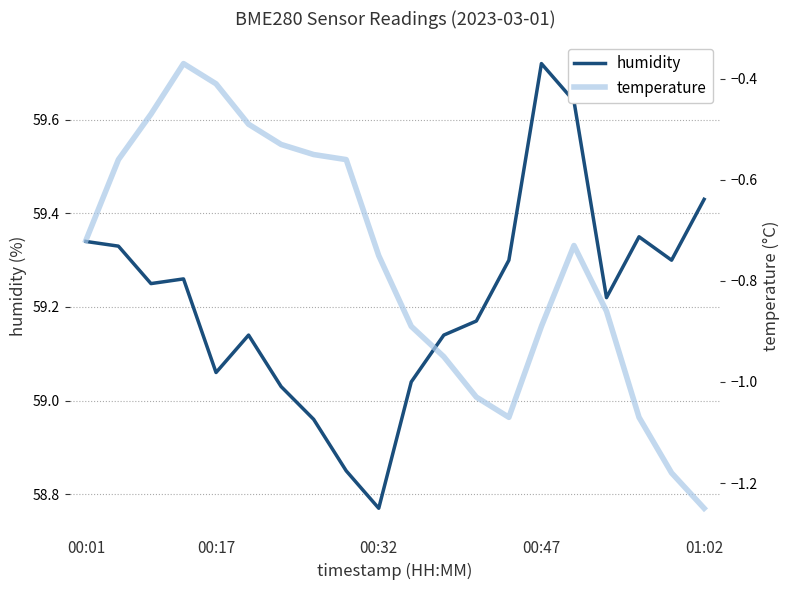

Is this an area chart (filled region under the line)?

No